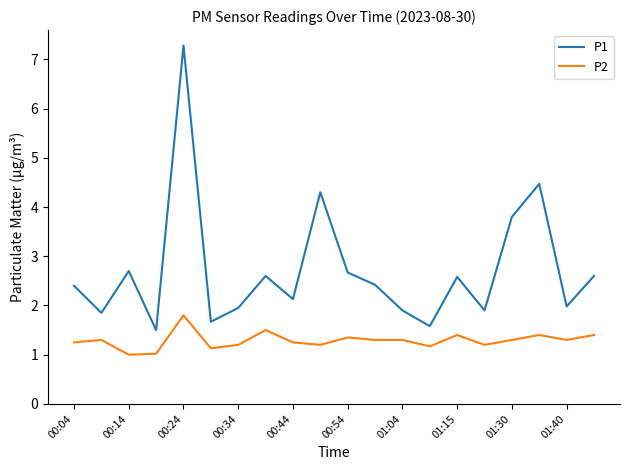

True or false: P1 and P2 intersect in this chart.

False